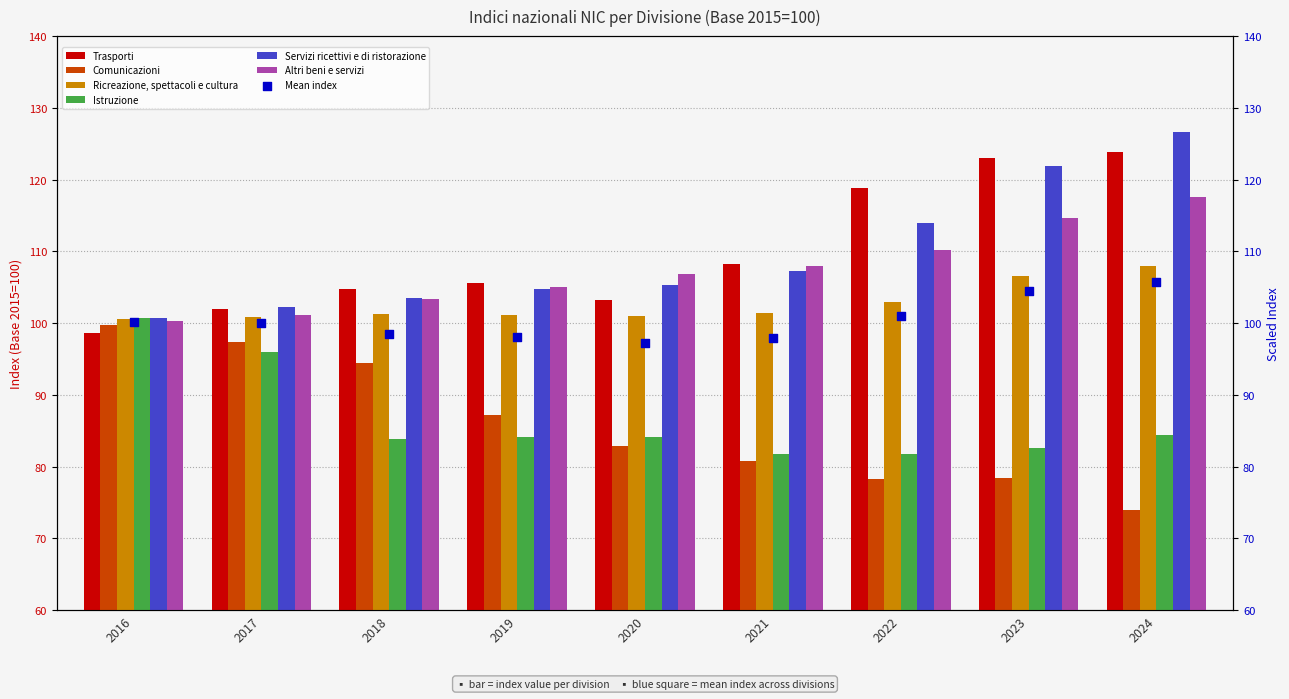

Which series has the widest spread of Y values?

Servizi ricettivi e di ristorazione